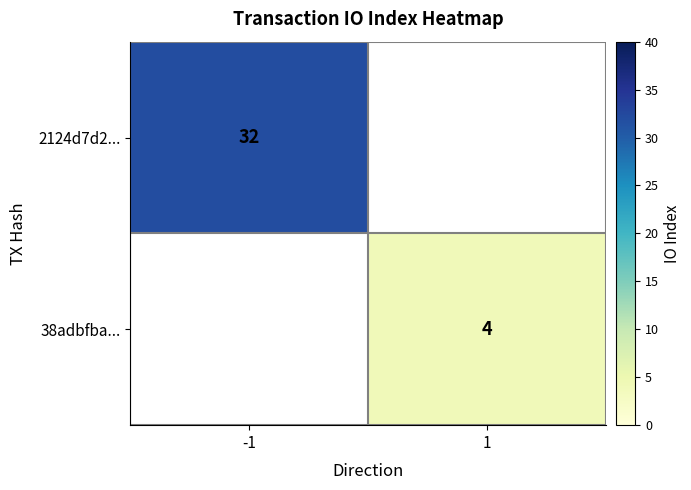

The 38adbfba... series shows 3 at 1. True or false?

False